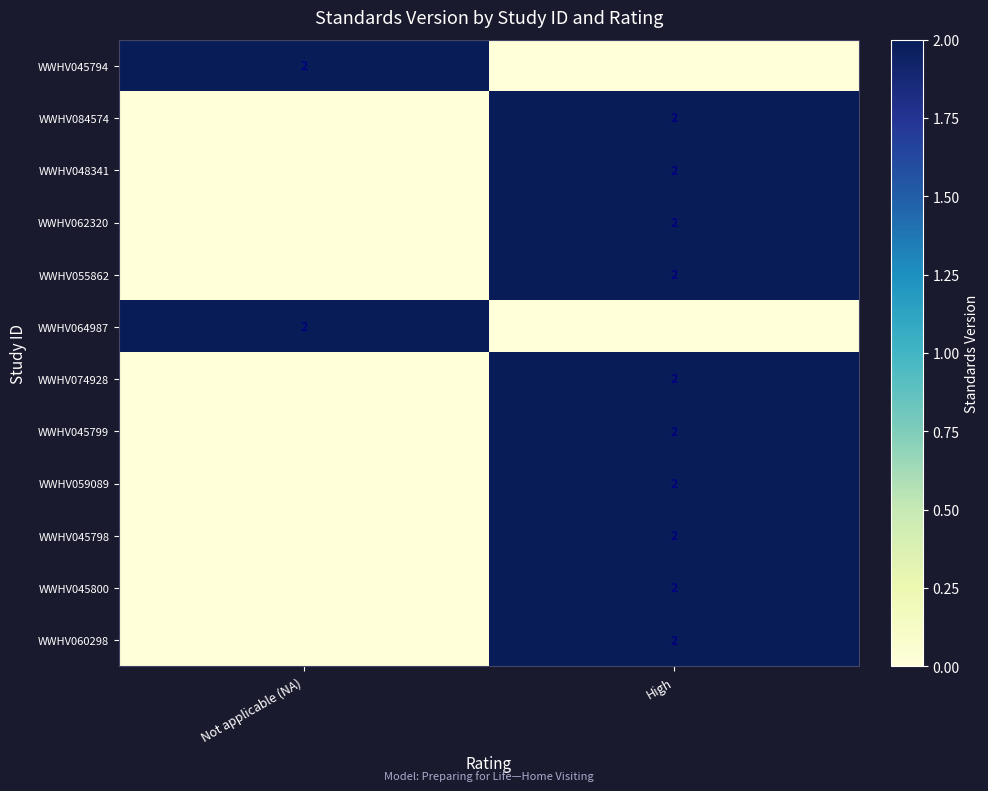

True or false: WWHV055862 has a value of 2 at High.

True